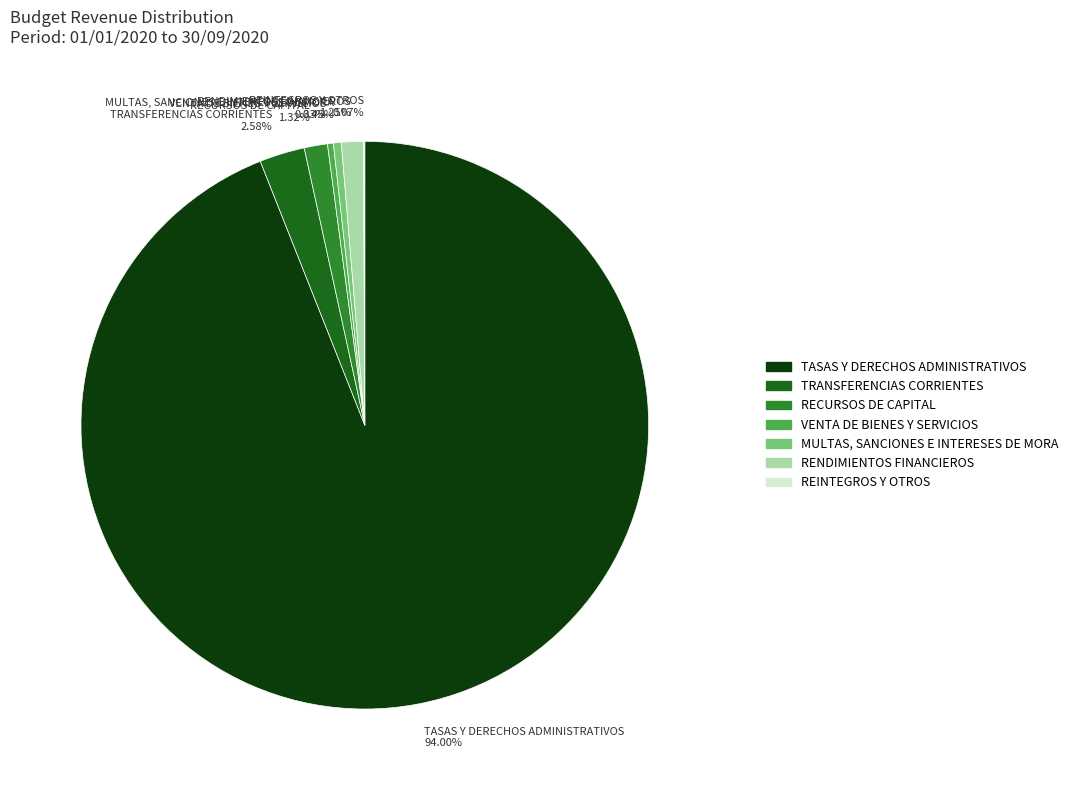

To the nearest percent, what is the difference between the largest and smallest slice percentages?

94%